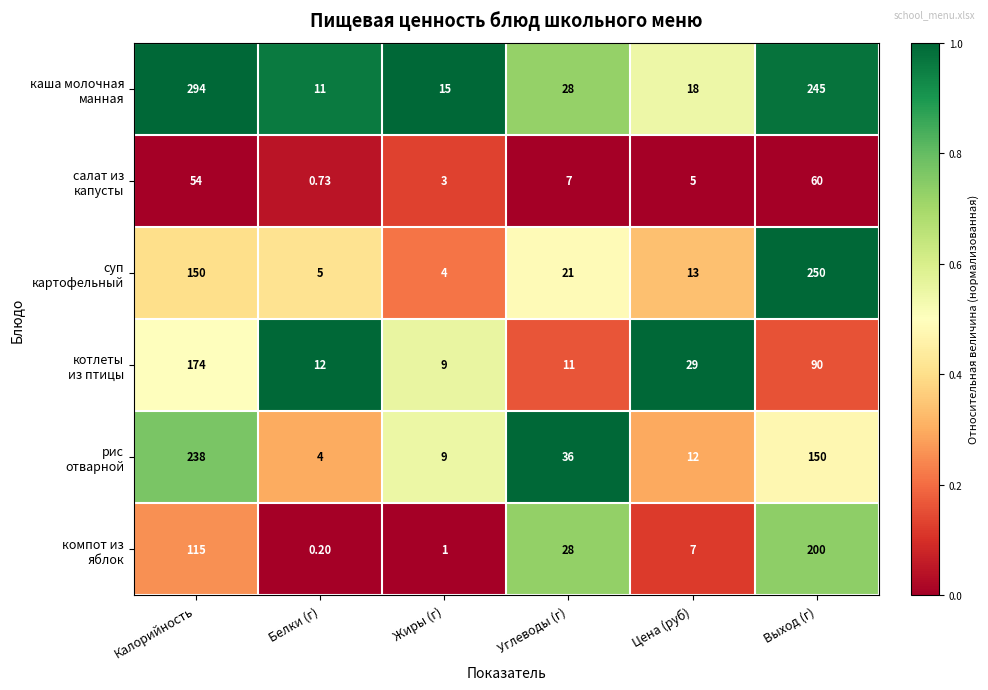

At which category is the sum across all series the highest?

Калорийность